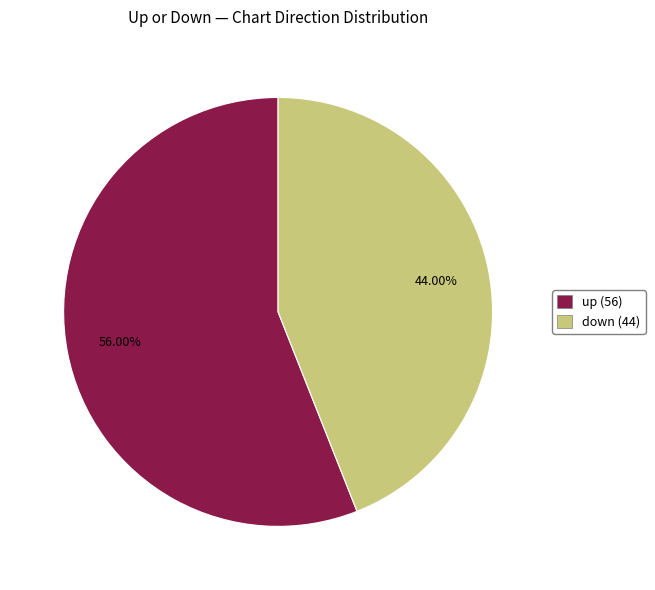

What is the largest slice in the pie chart?

up